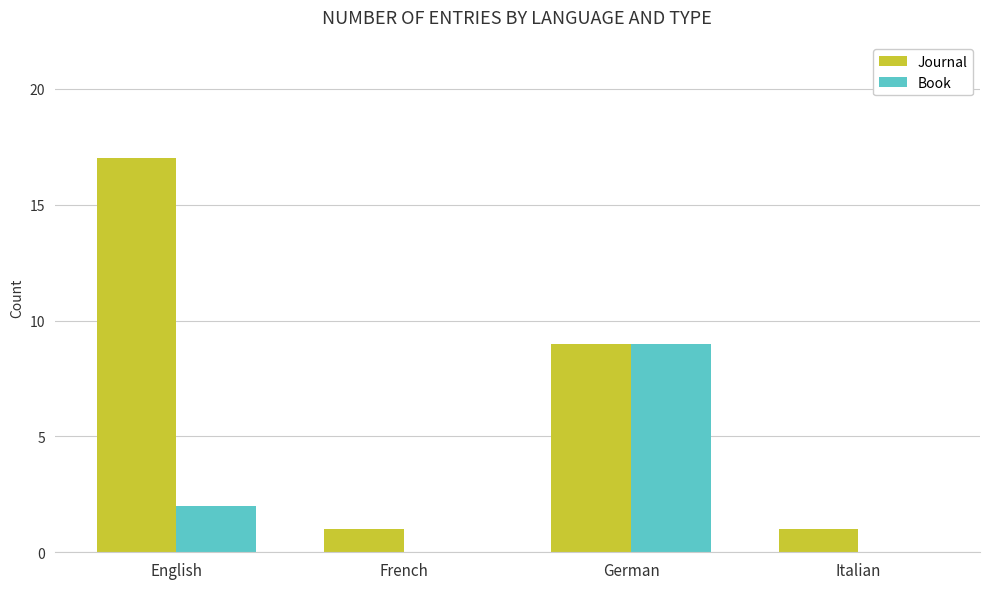

Does the chart contain stacked bars?

No